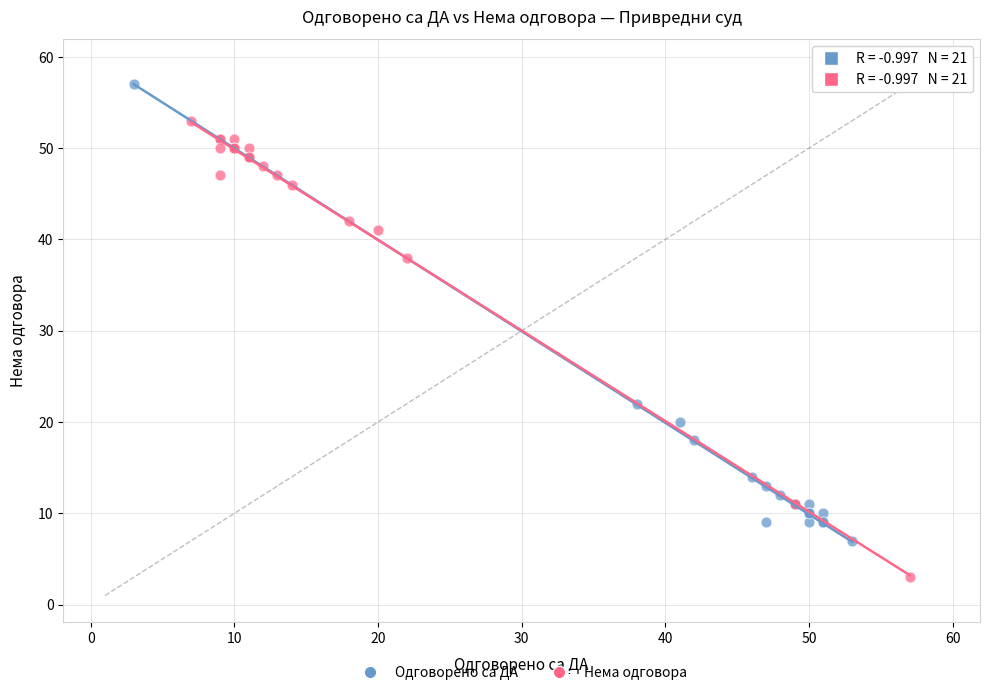

Which series reaches the maximum Y coordinate?

Одговорено са ДА